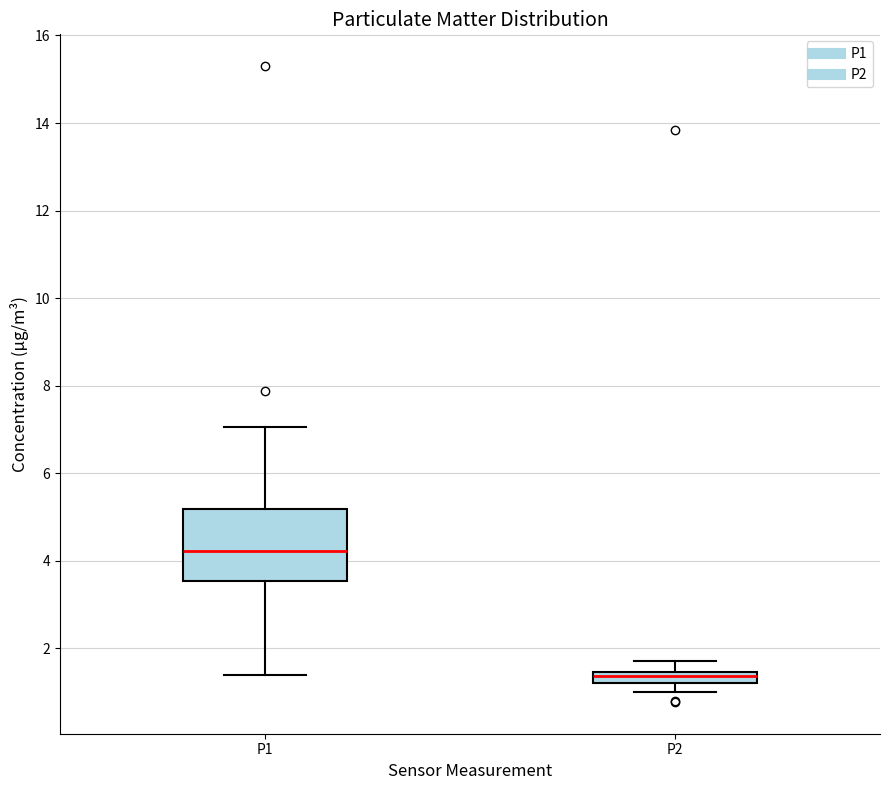

Which box's median line is the lowest?

P2